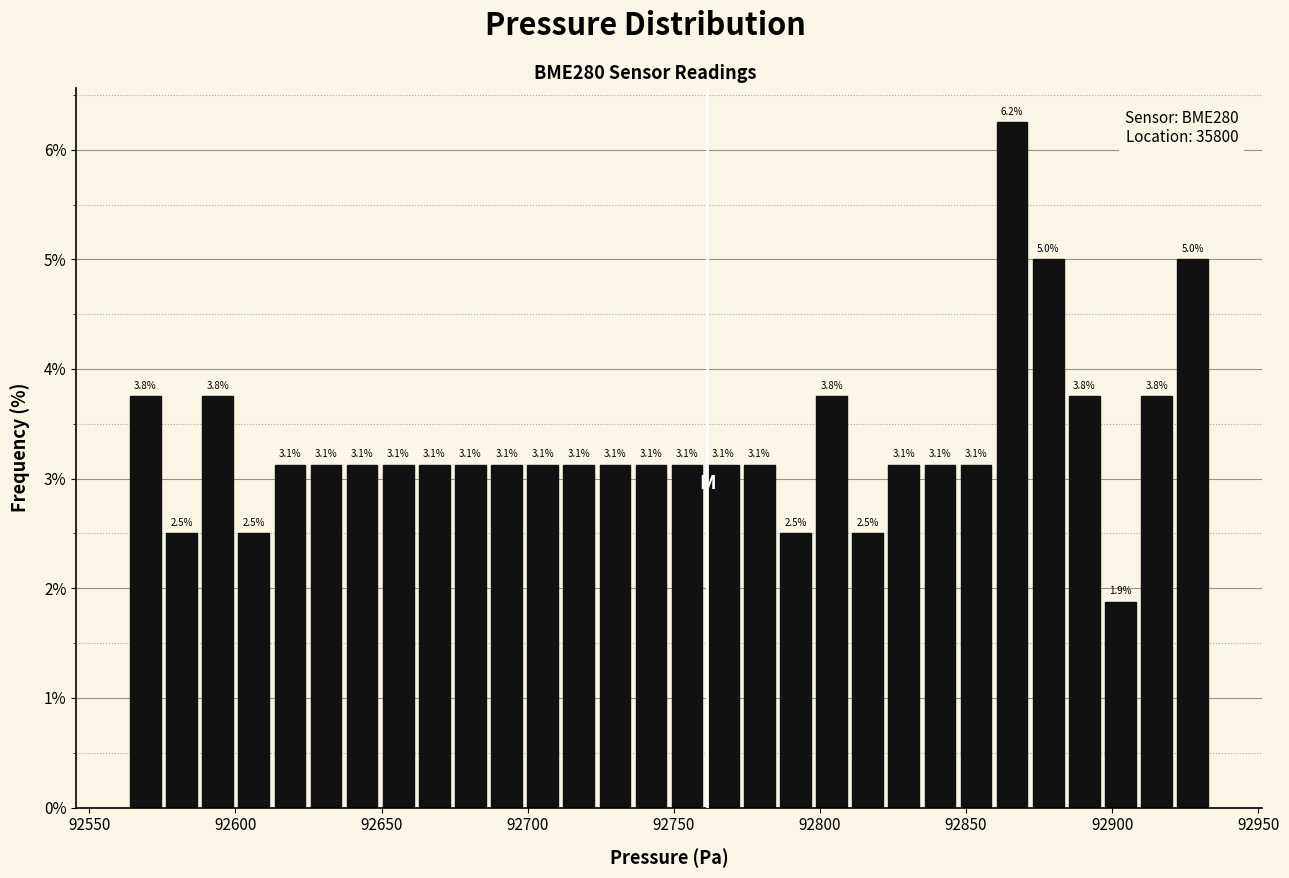

Read against the x-axis, roughly where is the centre of the tallest bar?

92865